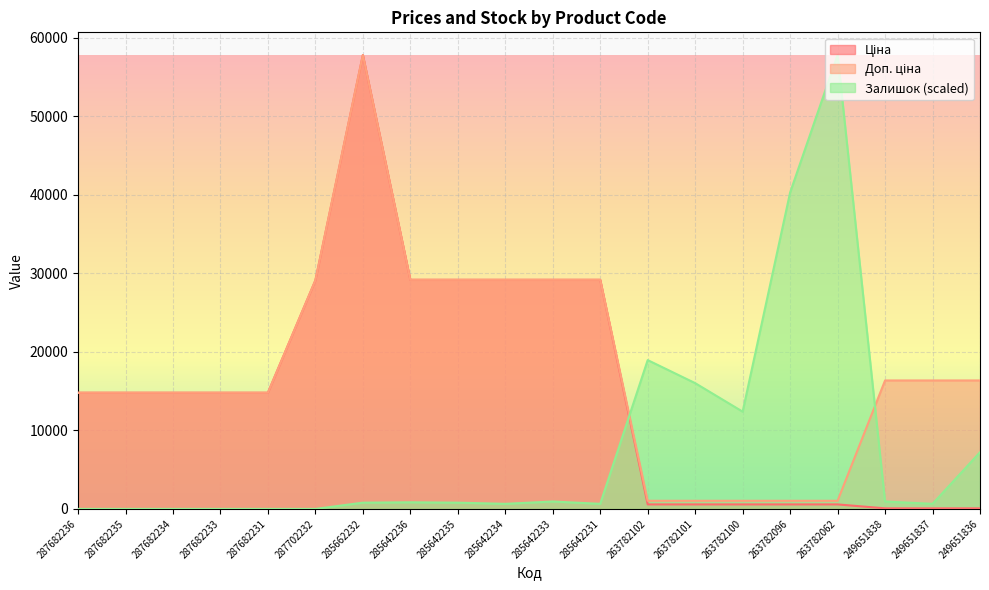

What is the difference between the maximum and second lowest values in the Ціна series?

57753.5